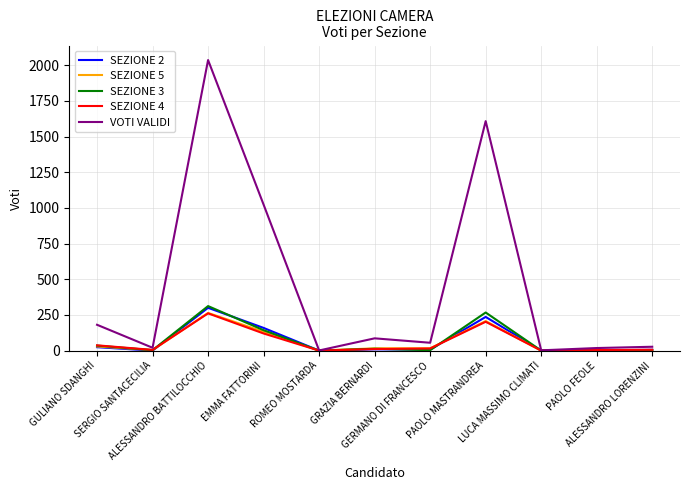

What is the greatest value displayed?

2036